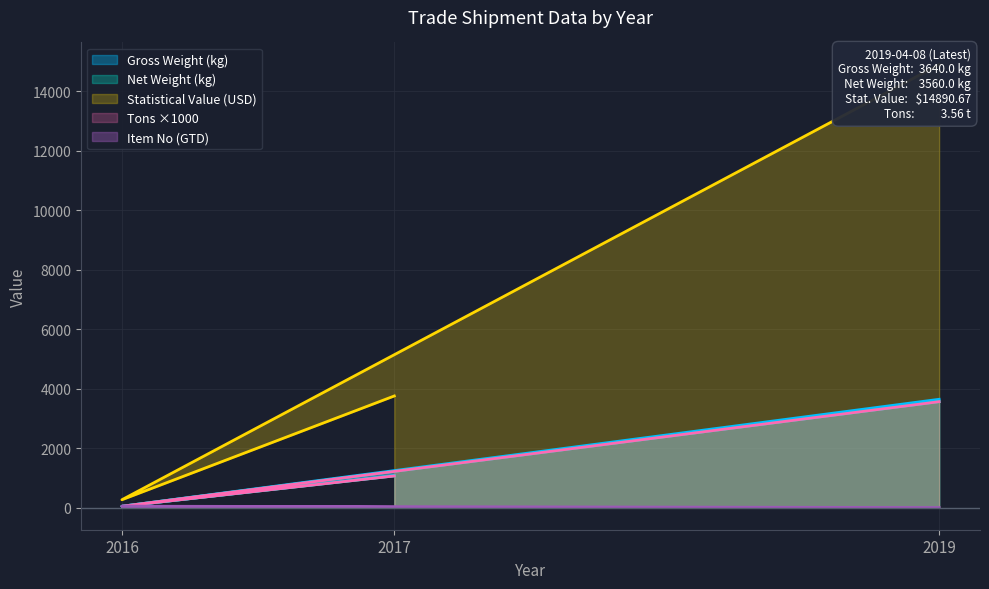

At which label does Gross Weight (kg) first exceed 1079?

2017